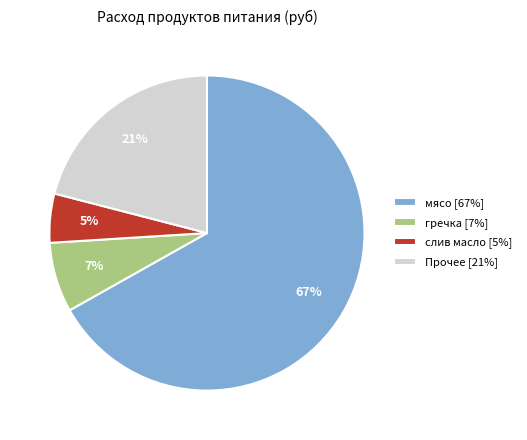

Is the sum of слив масло [5%] and Прочее [21%] greater than half?

No